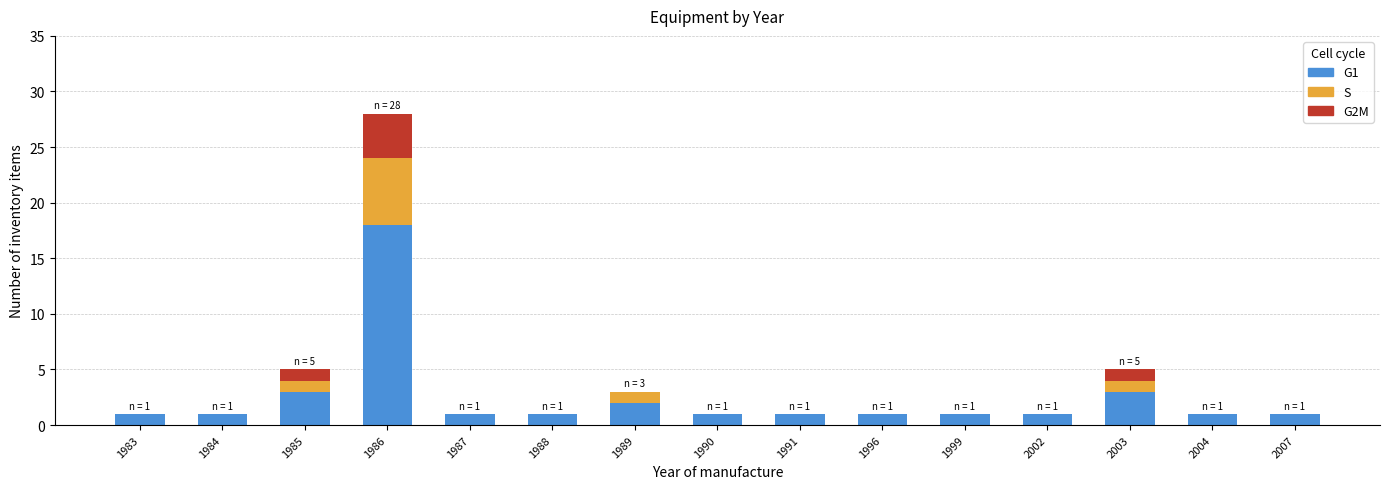

How many data points does each series have?

15